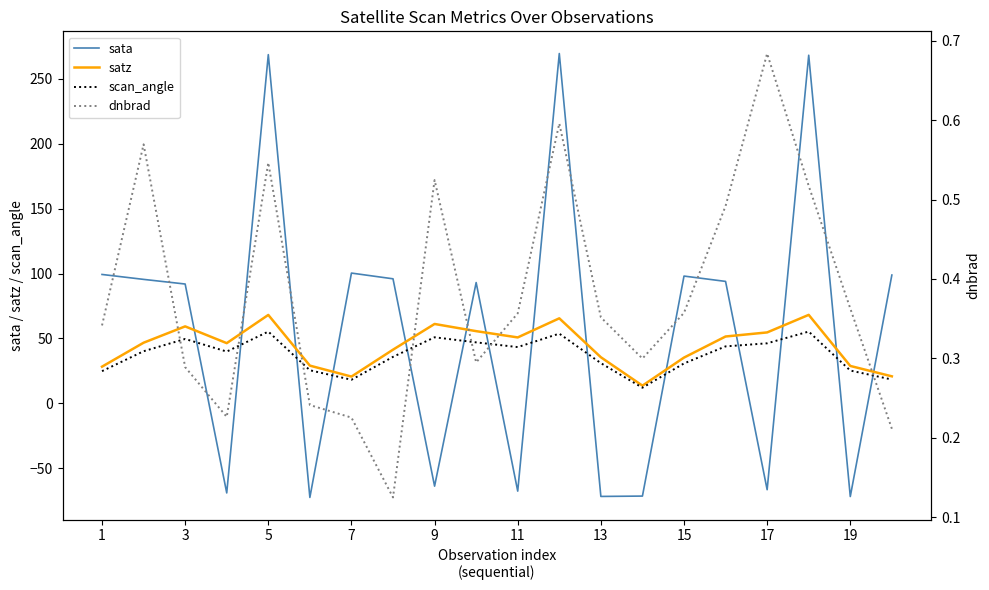

How many intersections are there between scan_angle and sata?

14